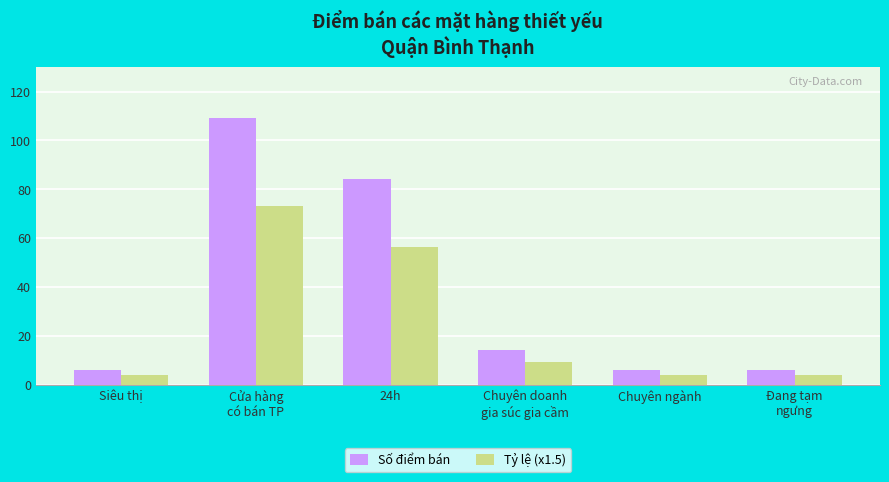

How many data points in Tỷ lệ (x1.5) are less than 9?

3